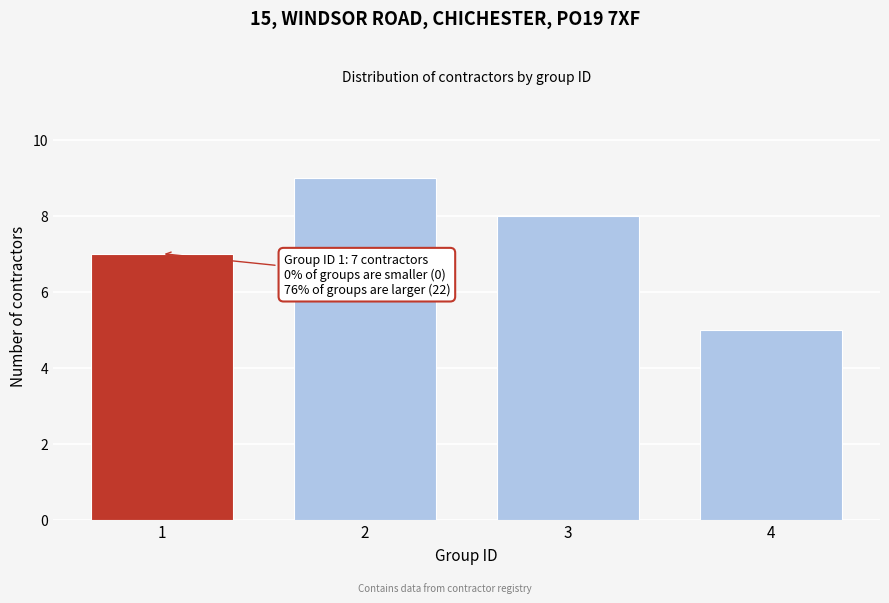

Reading right to left, extract all data points from this chart.

4=5	3=8	2=9	1=7